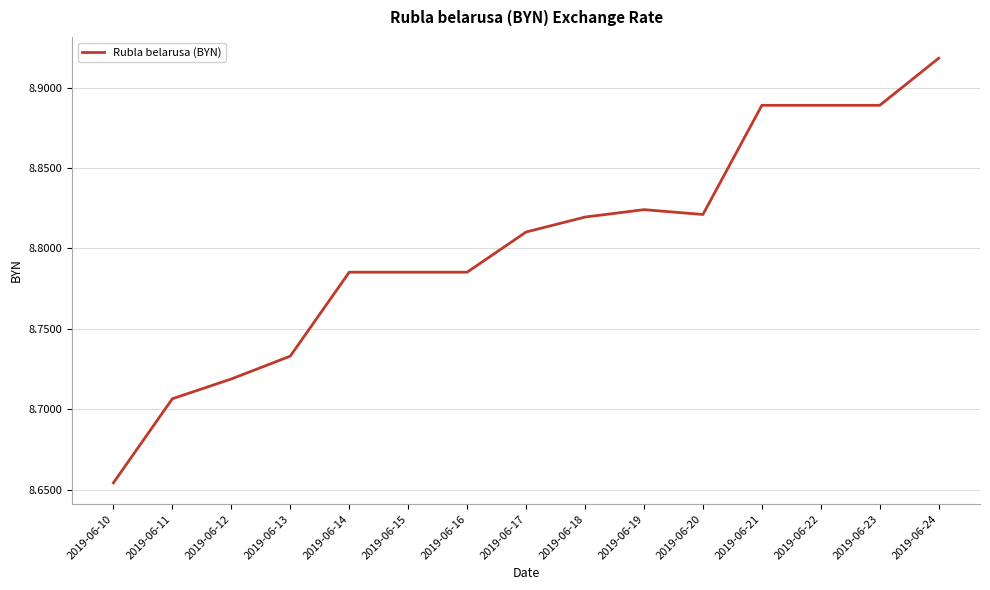

Which has a higher value, 2019-06-18 or 2019-06-16?

2019-06-18